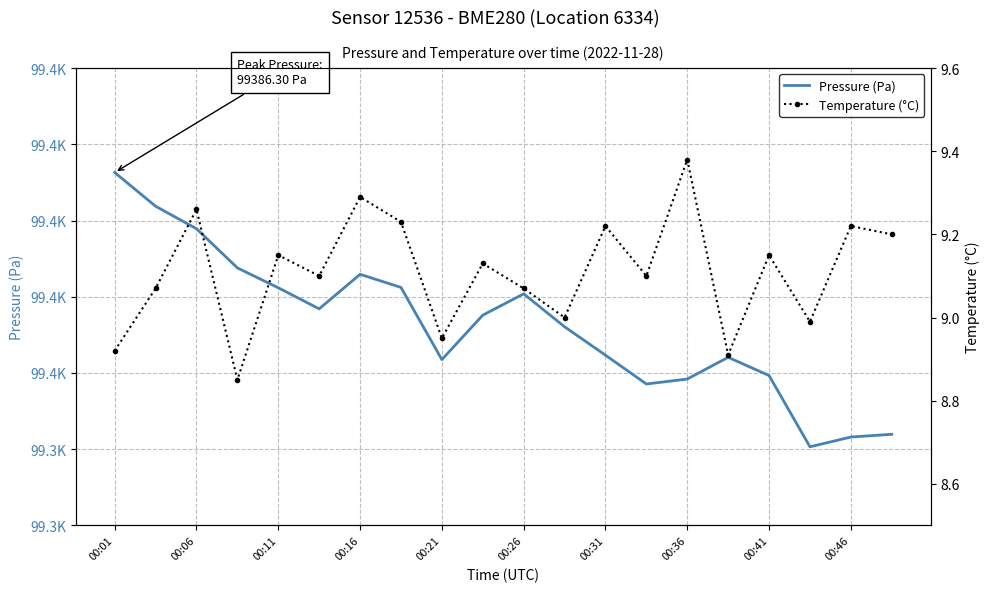

Reading left to right, transcribe all the data shown in this chart.

Pressure (Pa): 99386.3	99381.9	99378.9	99373.8	99371.2	99368.4	99372.9	99371.2	99361.8	99367.6	99370.4	99366.1	99362.3	99358.6	99359.2	99362.1	99359.7	99350.3	99351.6	99351.9
Temperature (°C): 8.9	9.1	9.3	8.8	9.2	9.1	9.3	9.2	8.9	9.1	9.1	9.0	9.2	9.1	9.4	8.9	9.2	9.0	9.2	9.2